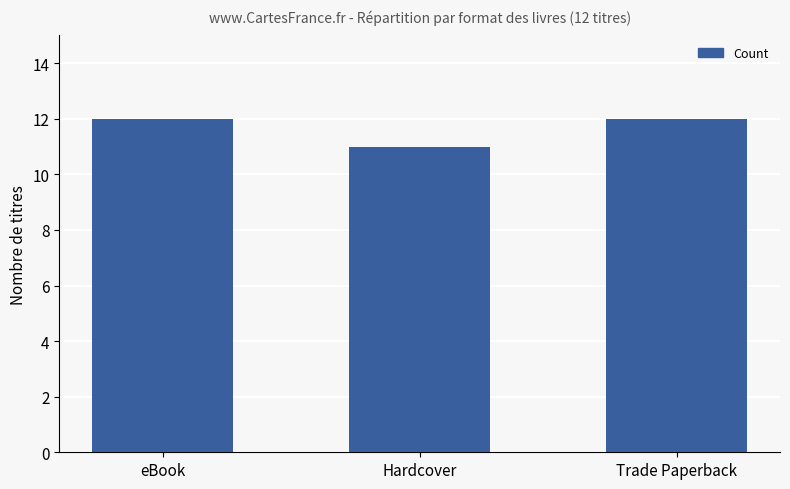

Reading right to left, extract all data points from this chart.

Trade Paperback=12	Hardcover=11	eBook=12